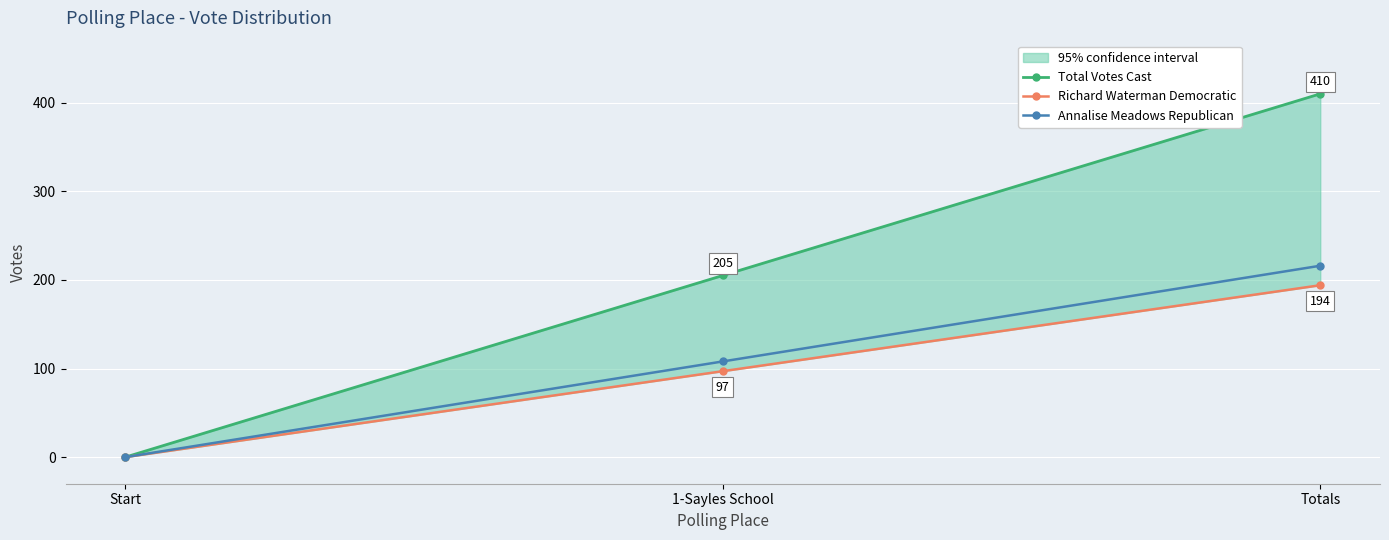

What is the label of the 1st point from the right?

Totals